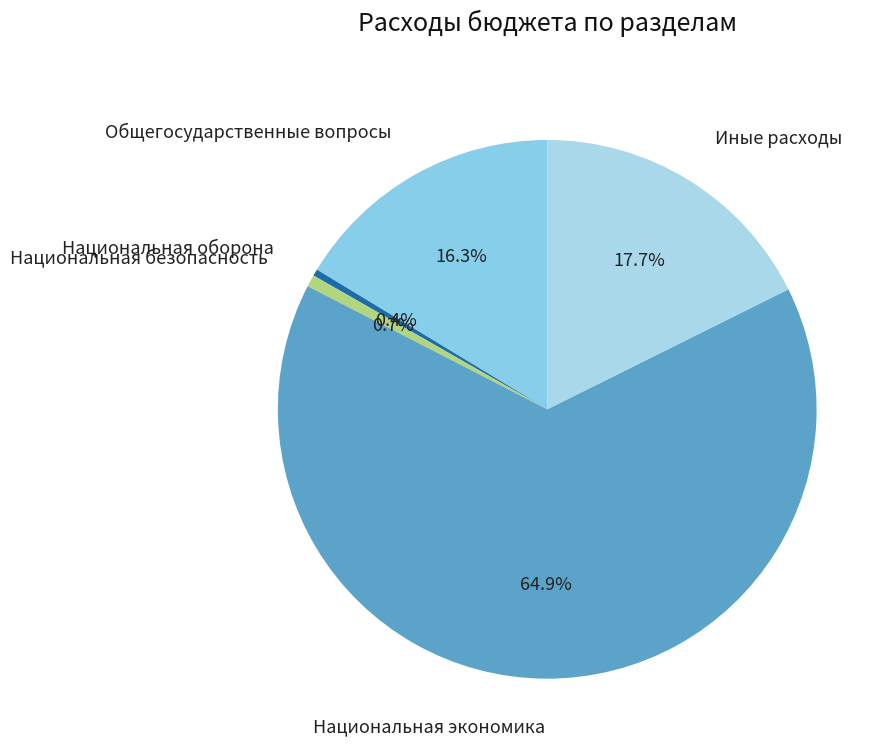

Which has a higher value, Общегосударственные вопросы or Иные расходы?

Иные расходы